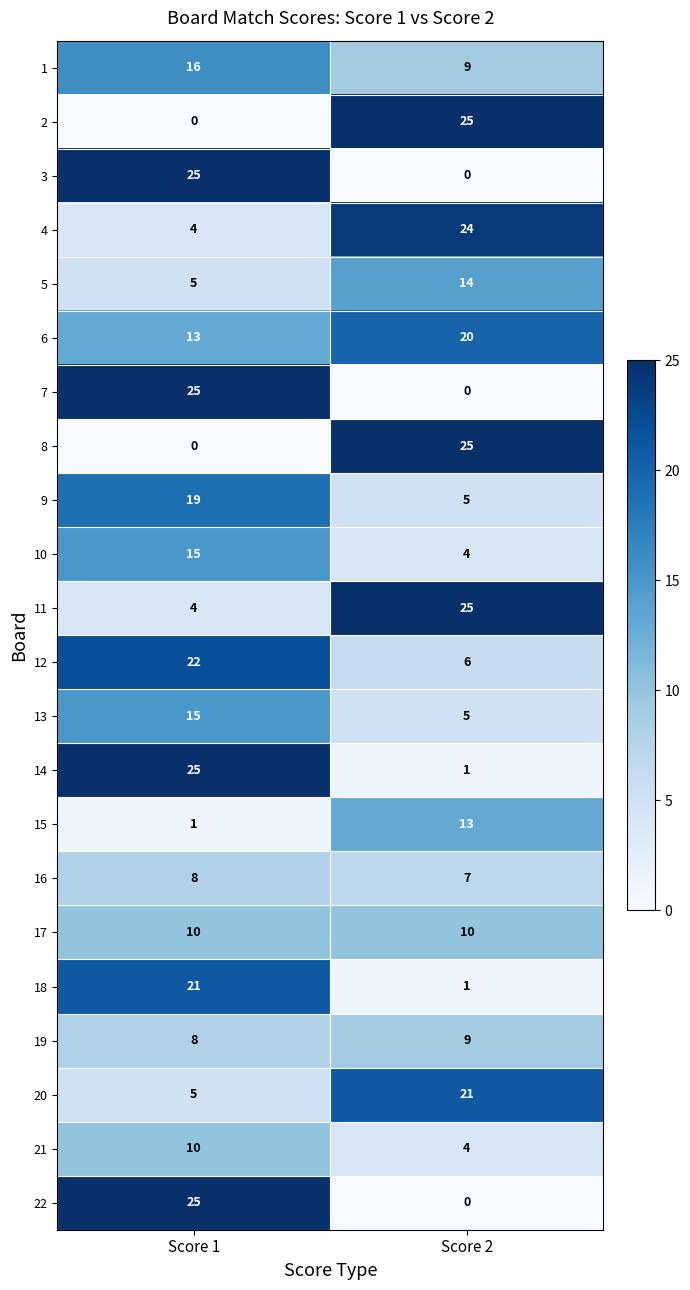

What is the total value across all series at Score 2?

228